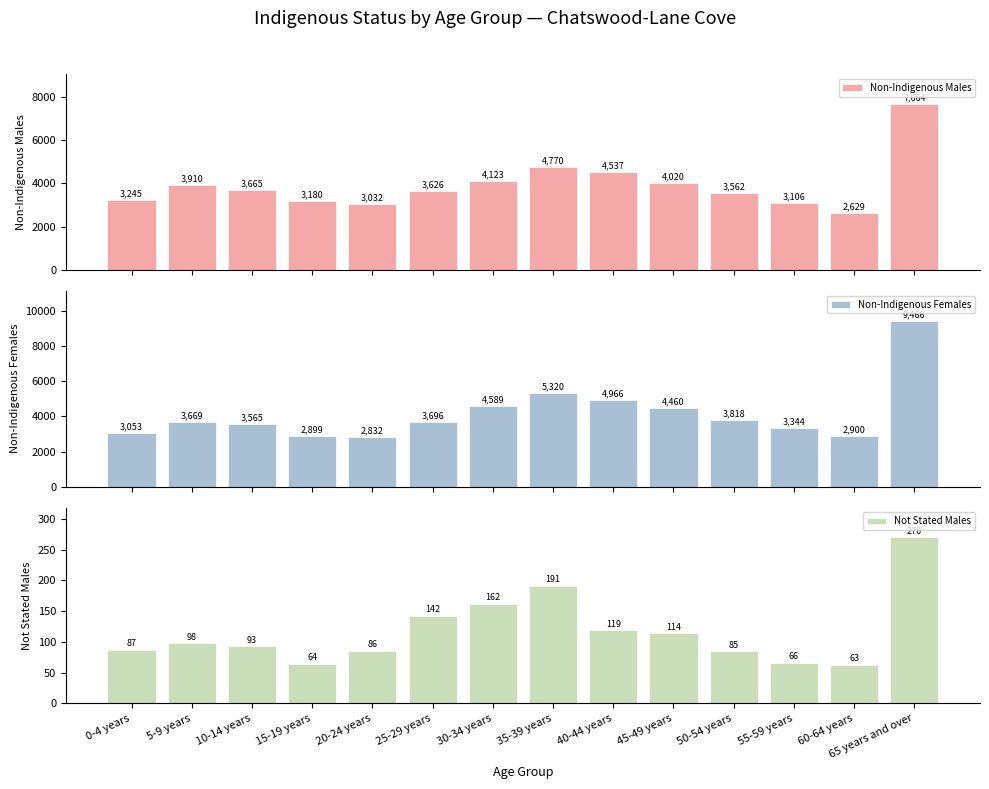

What are all the series names shown in the legend?

Non-Indigenous Males, Non-Indigenous Females, Not Stated Males